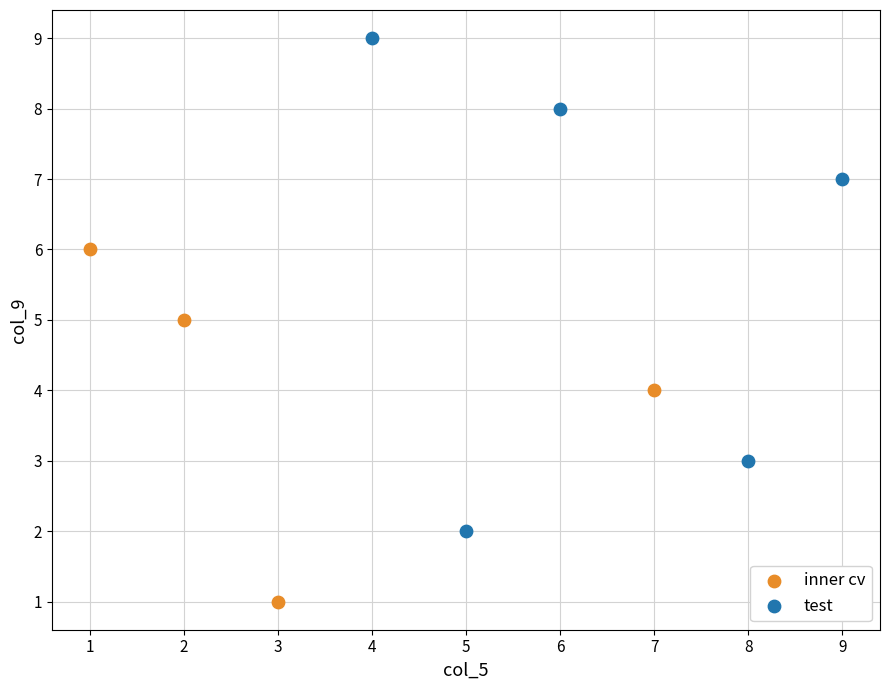

Which series reaches the maximum Y coordinate?

test